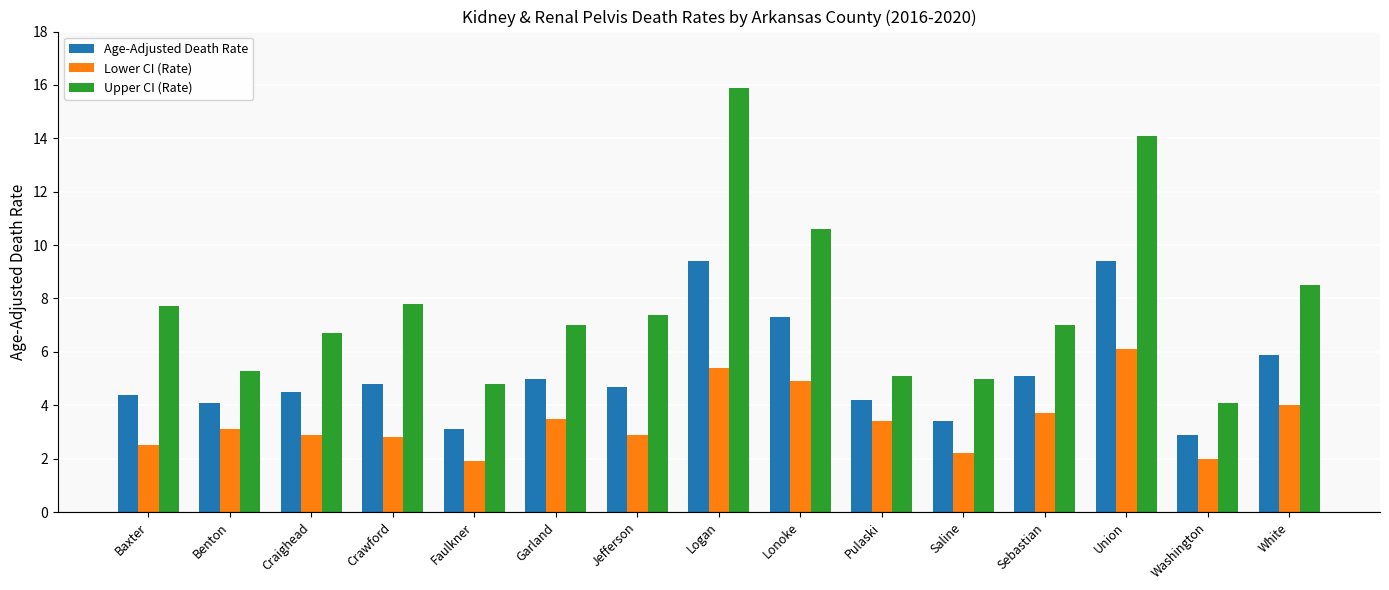

What is the sum of the Age-Adjusted Death Rate values at Saline and Baxter?

7.8